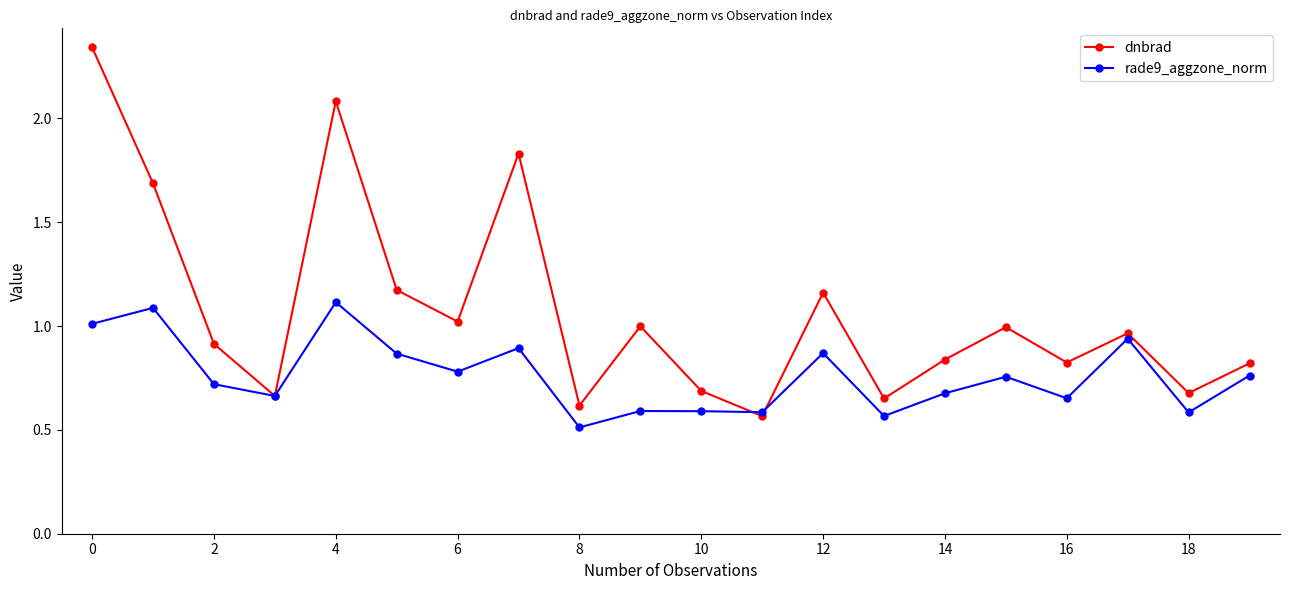

What is the smallest value displayed?

0.5